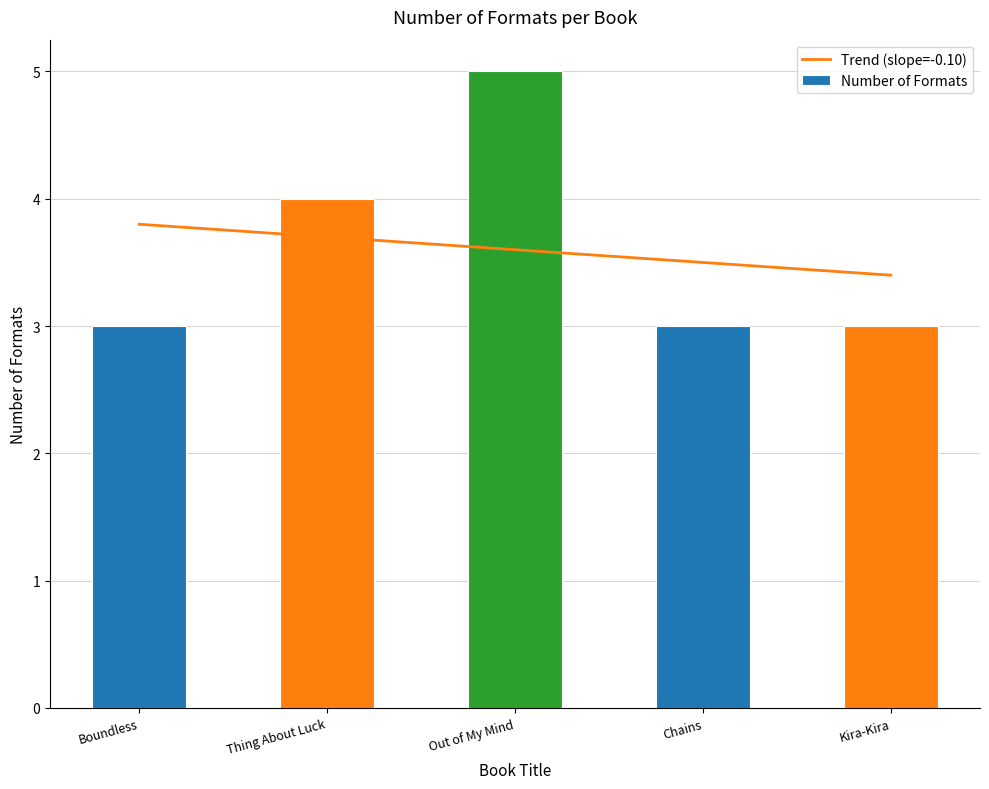

What are all the series names shown in the legend?

Trend (slope=-0.10), Number of Formats